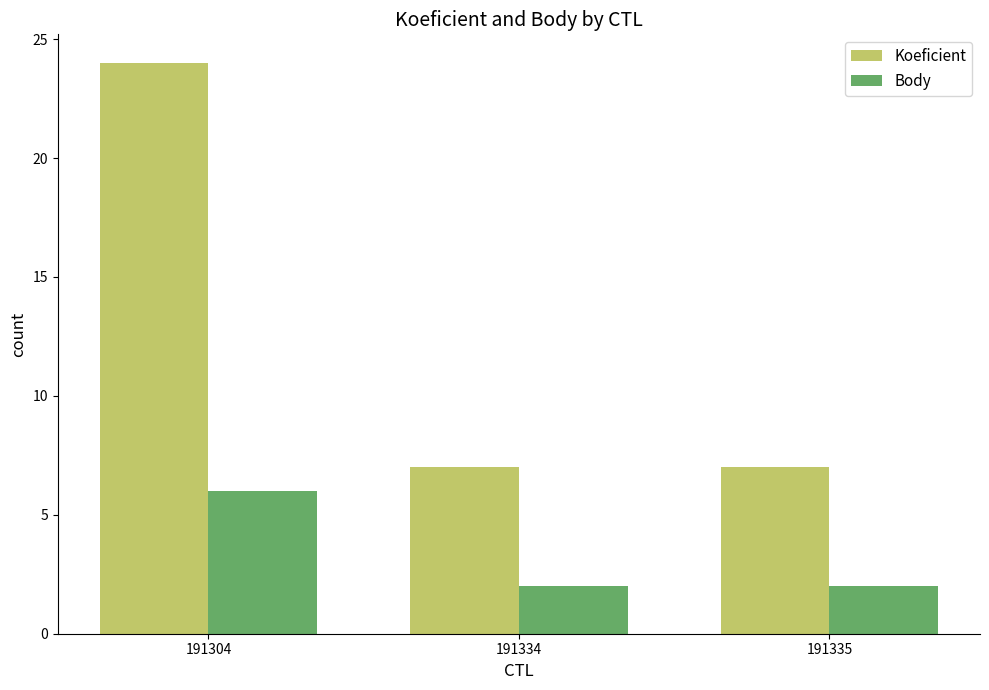

Which category has the highest value across all series?

191304